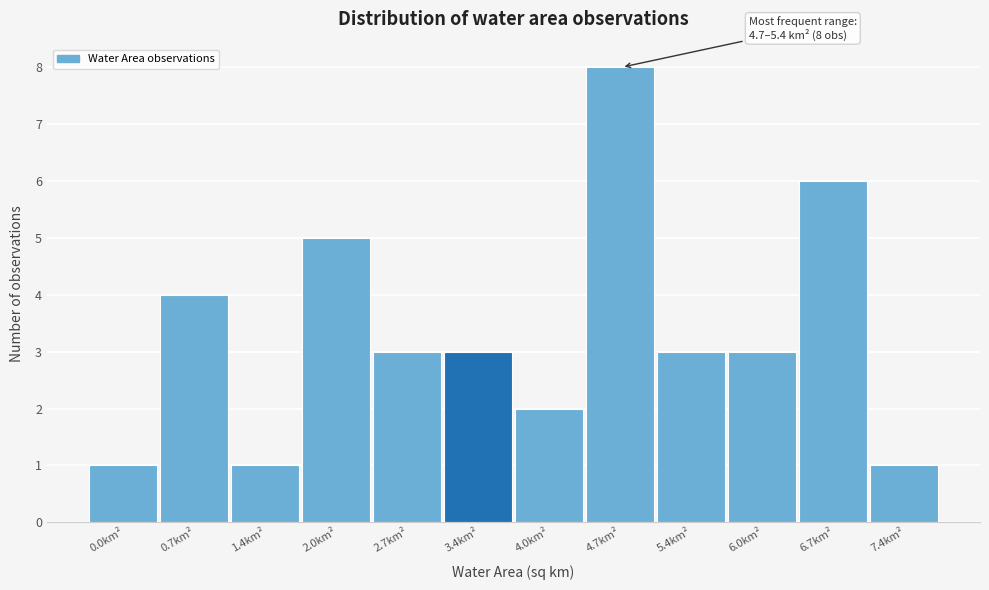

Reading left to right, transcribe all the data shown in this chart.

0.0km²=1	0.7km²=4	1.4km²=1	2.0km²=5	2.7km²=3	3.4km²=3	4.0km²=2	4.7km²=8	5.4km²=3	6.0km²=3	6.7km²=6	7.4km²=1